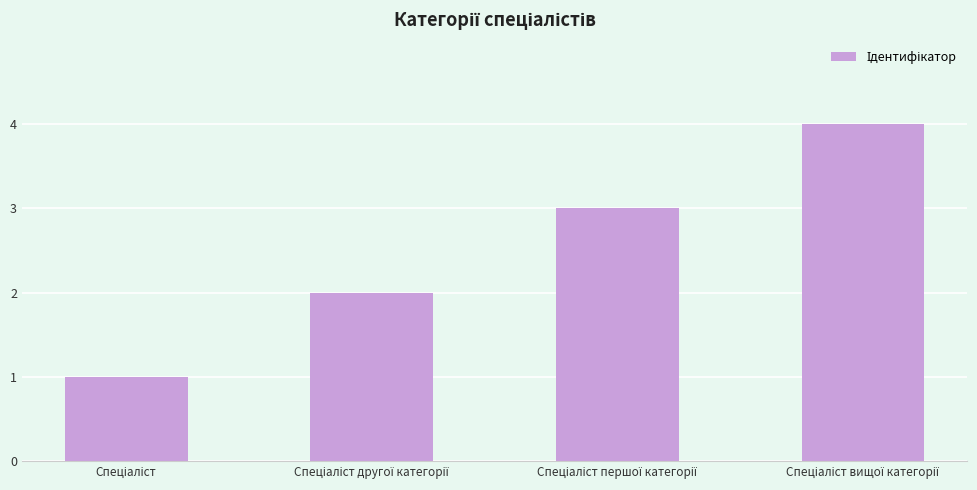

How many data points does each series have?

4